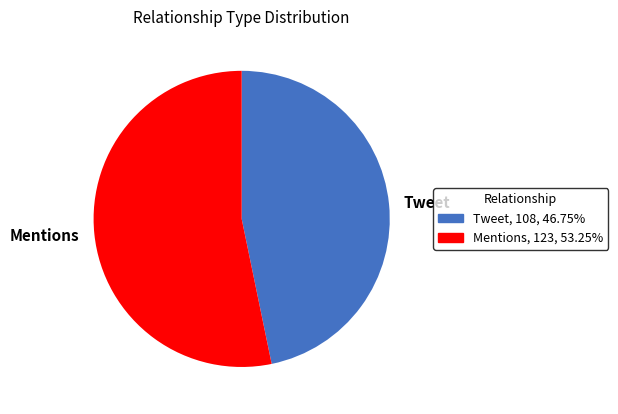

Rank the categories by value from highest to lowest.

Mentions, Tweet